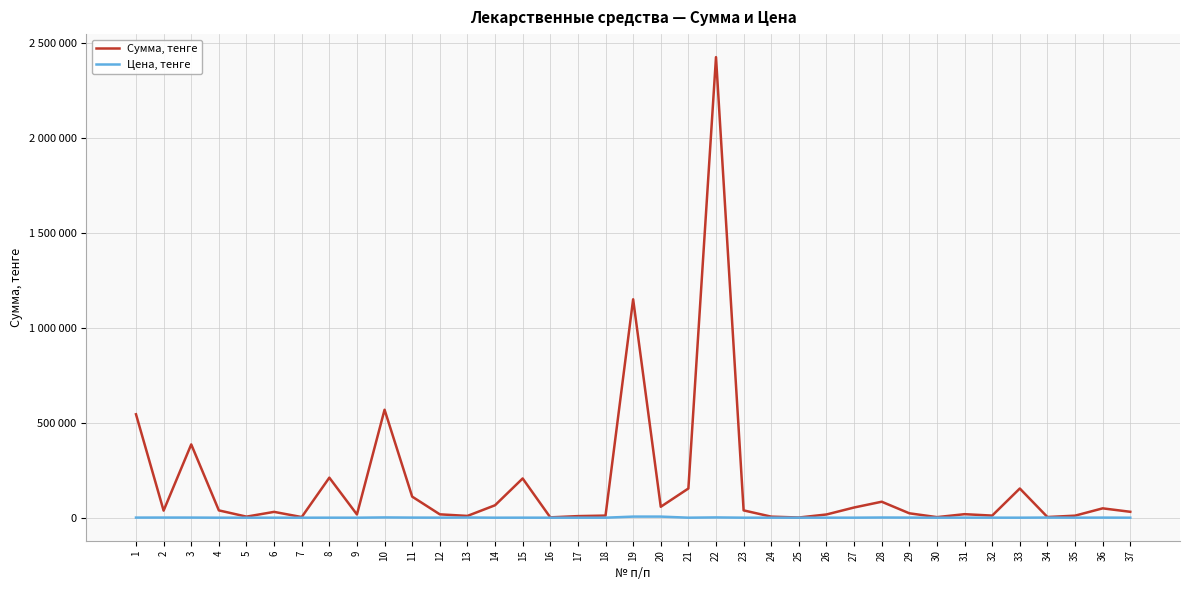

Does the chart display data point markers on the line(s)?

No